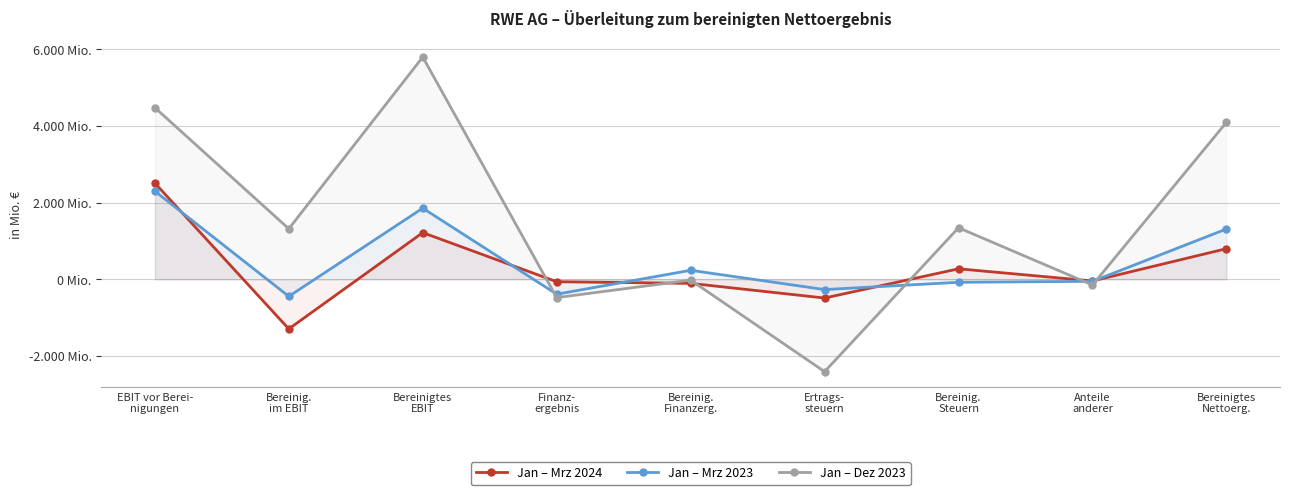

Where is the first local maximum for Jan – Dez 2023?

Bereinigtes
EBIT